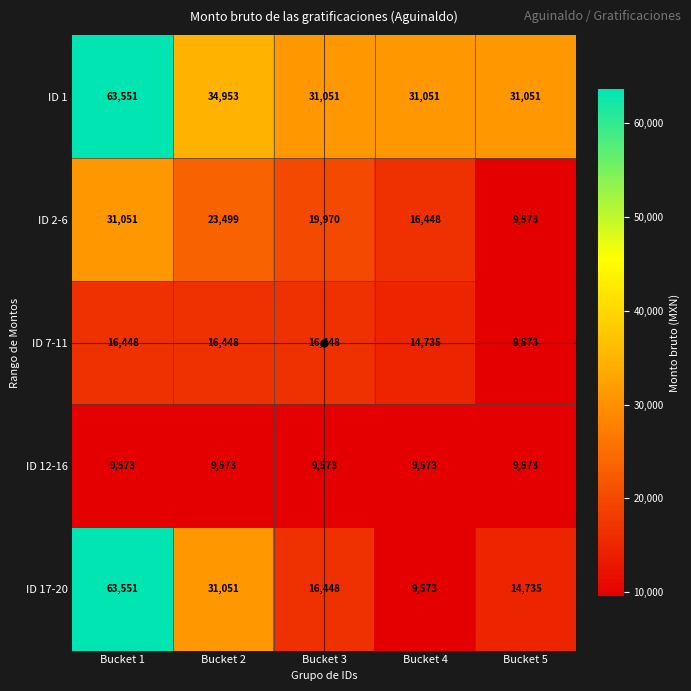

At which label does ID 2-6 first exceed 19970?

Bucket 1